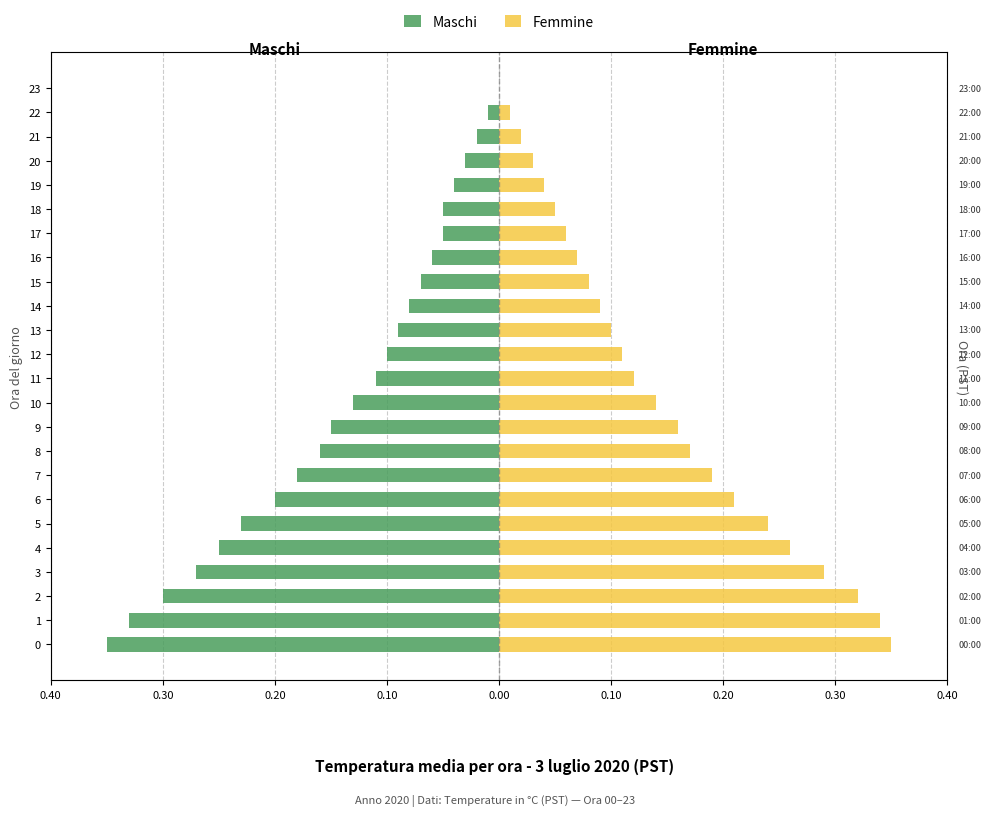

Which series has the widest spread of values?

Maschi